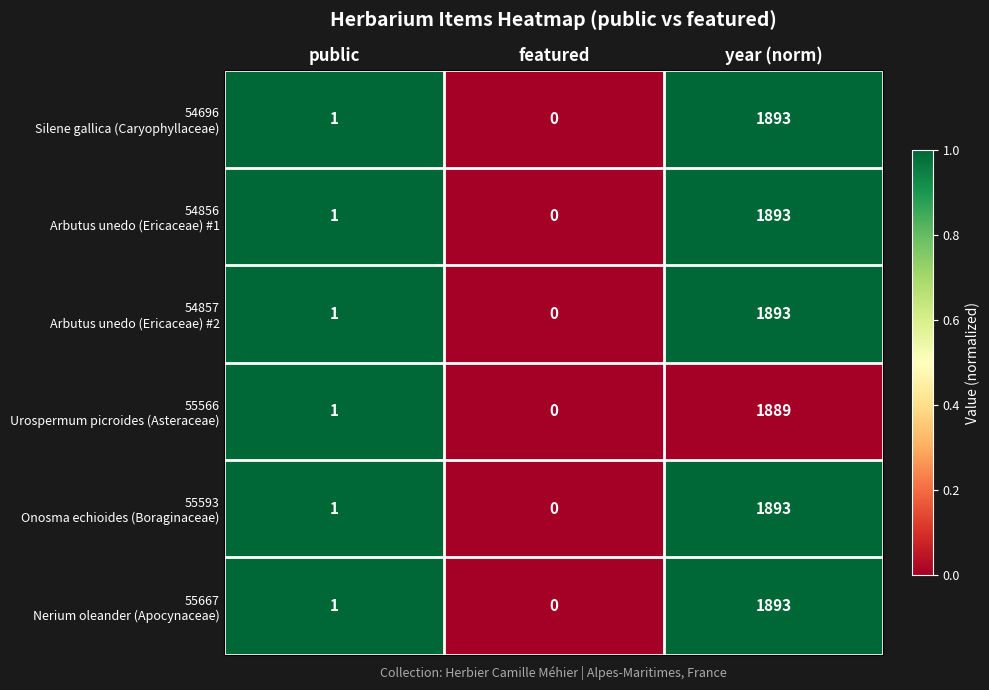

At which category does the chart reach its minimum across all series?

featured